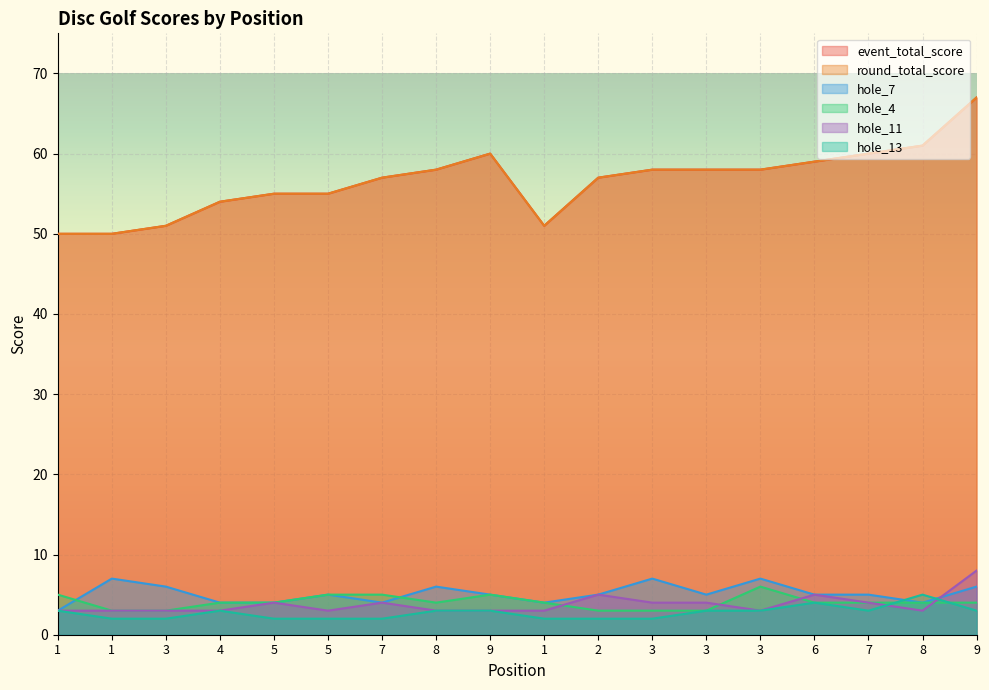

List the series in order of their peak value, lowest first.

hole_13, hole_4, hole_7, hole_11, event_total_score, round_total_score